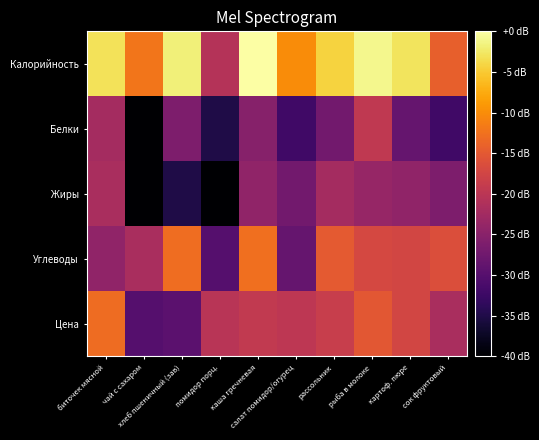

What is the smallest value displayed?

-40.0